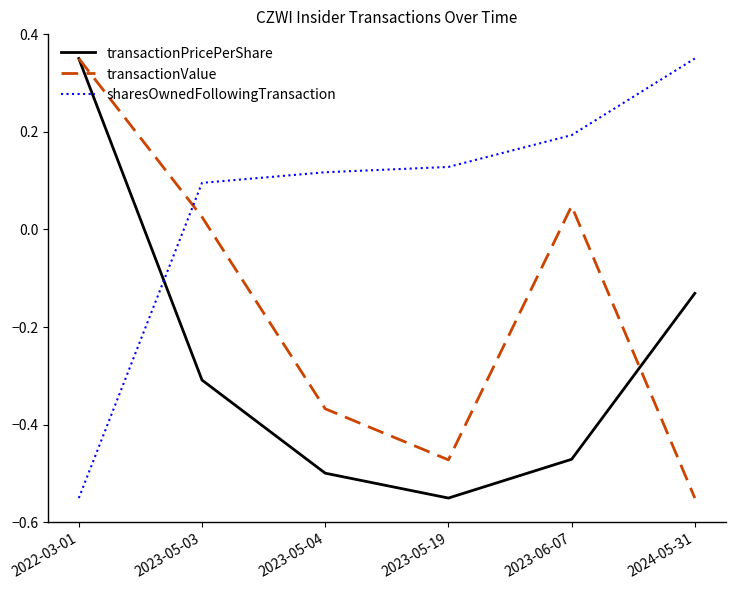

Which series ends up on top after the final intersection of transactionPricePerShare and sharesOwnedFollowingTransaction?

sharesOwnedFollowingTransaction